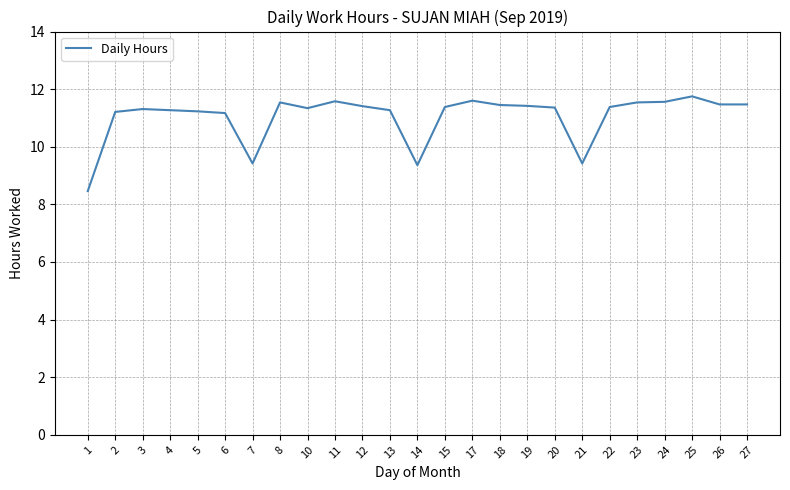

Which label corresponds to the smallest value in the chart?

1